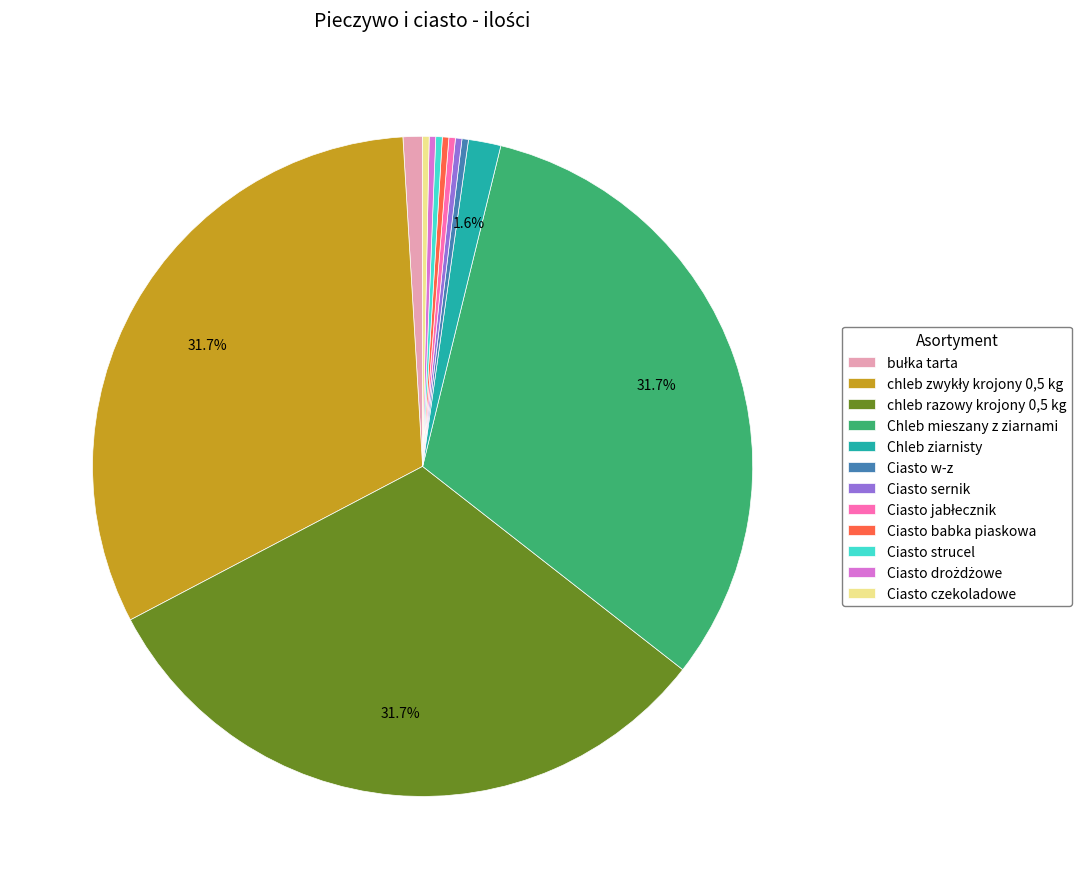

Approximately how many times larger is the value at Chleb mieszany z ziarnami compared to Ciasto strucel?

100.0